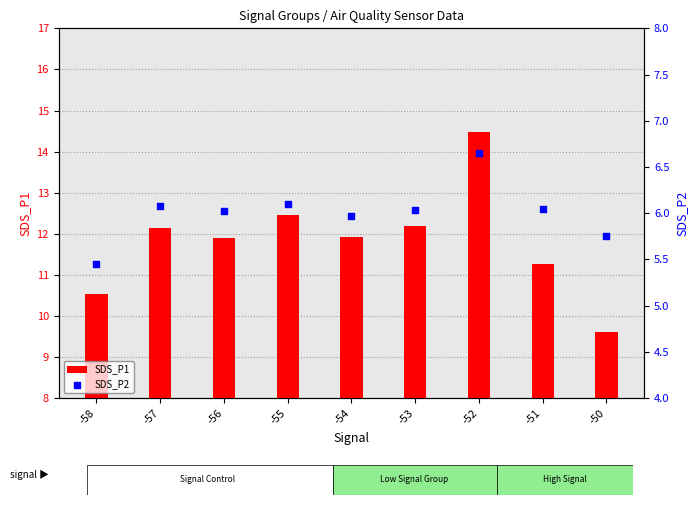

At how many categories does at least one series exceed 8?

9